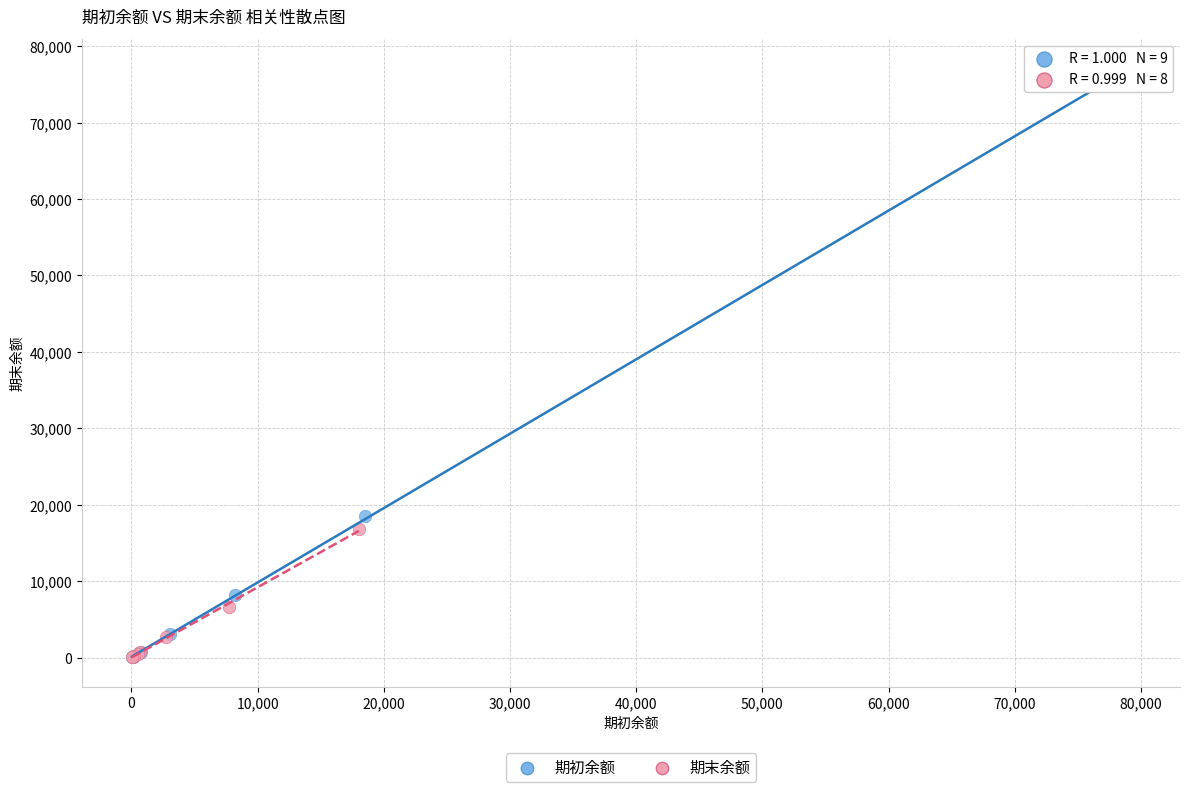

Which series contains the highest Y value?

期初余额